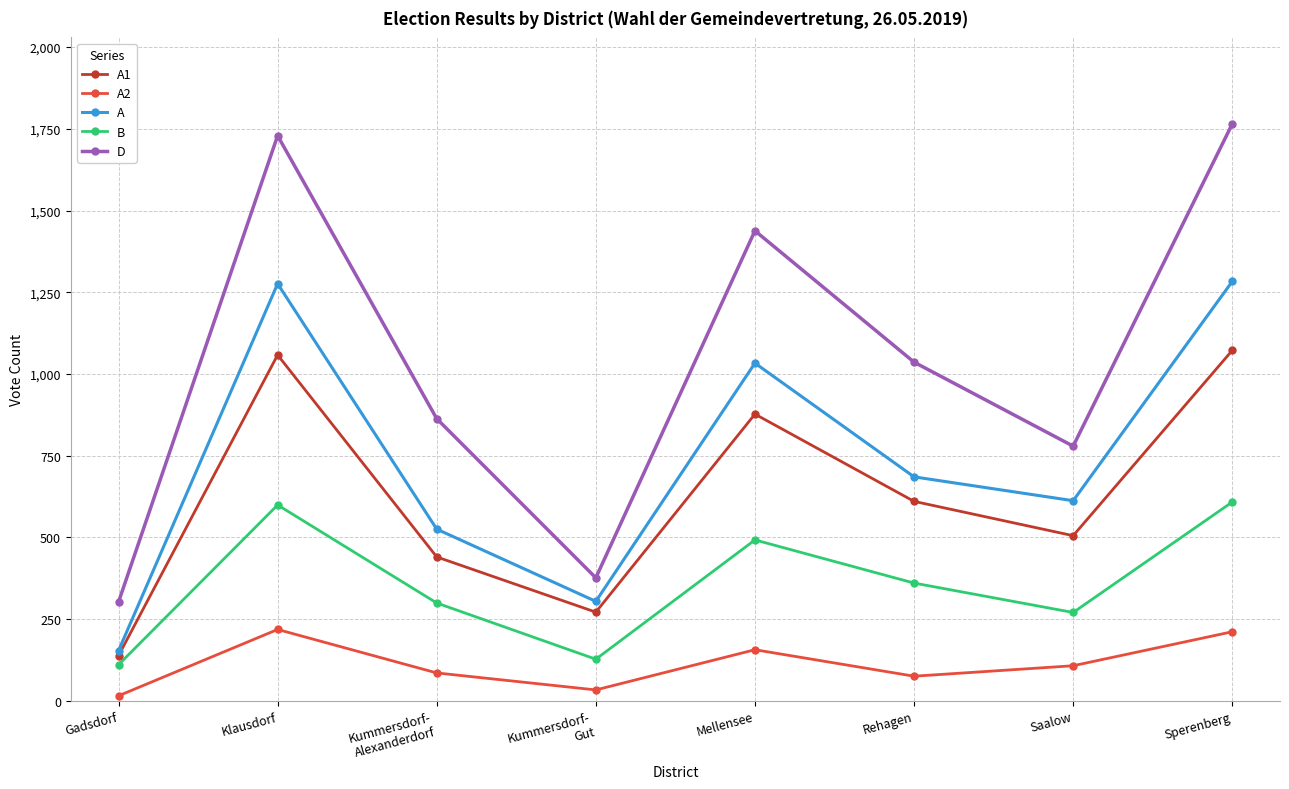

What is the sum of all A1 values?

4971